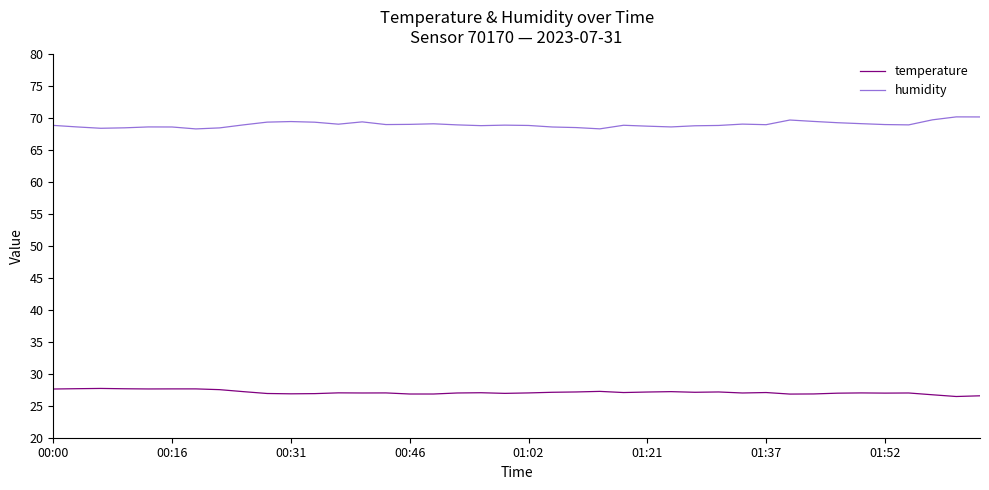

What is the maximum value for temperature?

27.7